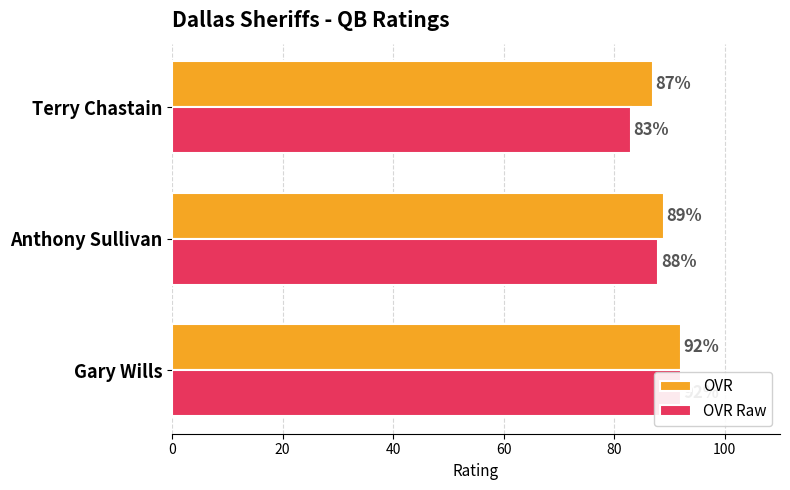

How many data points in OVR Raw are above 88?

1